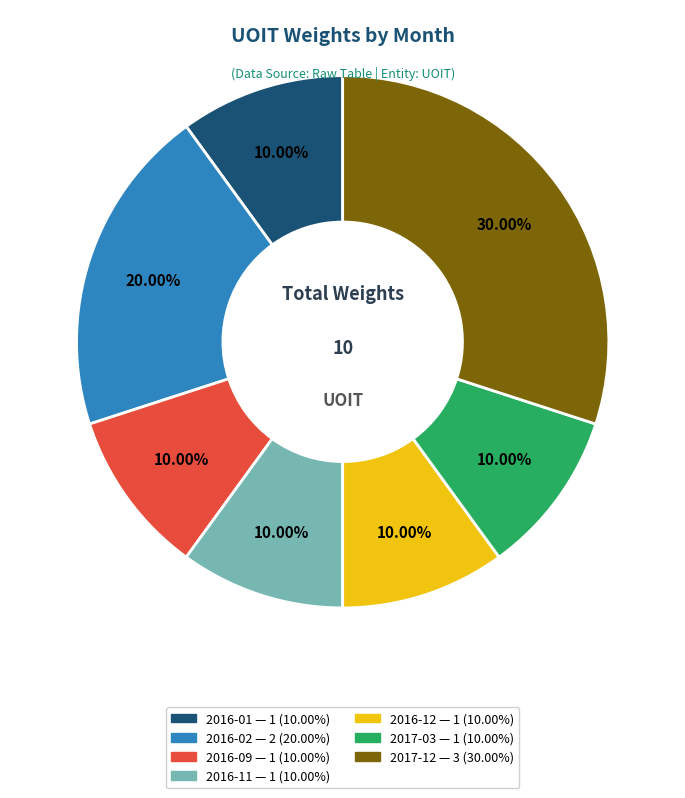

Is there any slice that represents more than half of the pie?

No